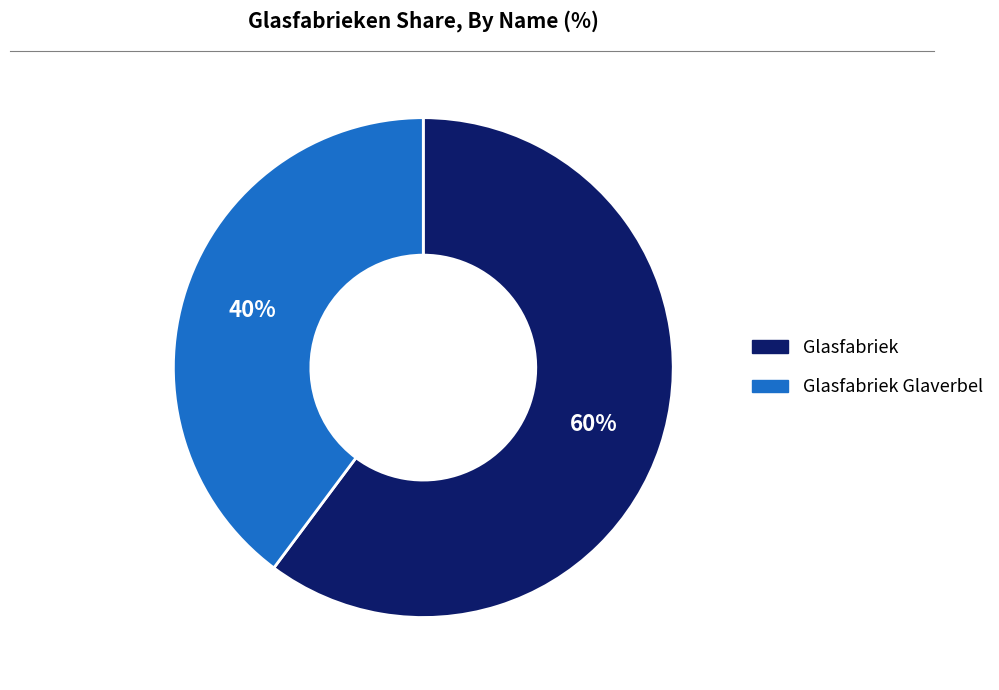

How many segments does this pie chart have?

2